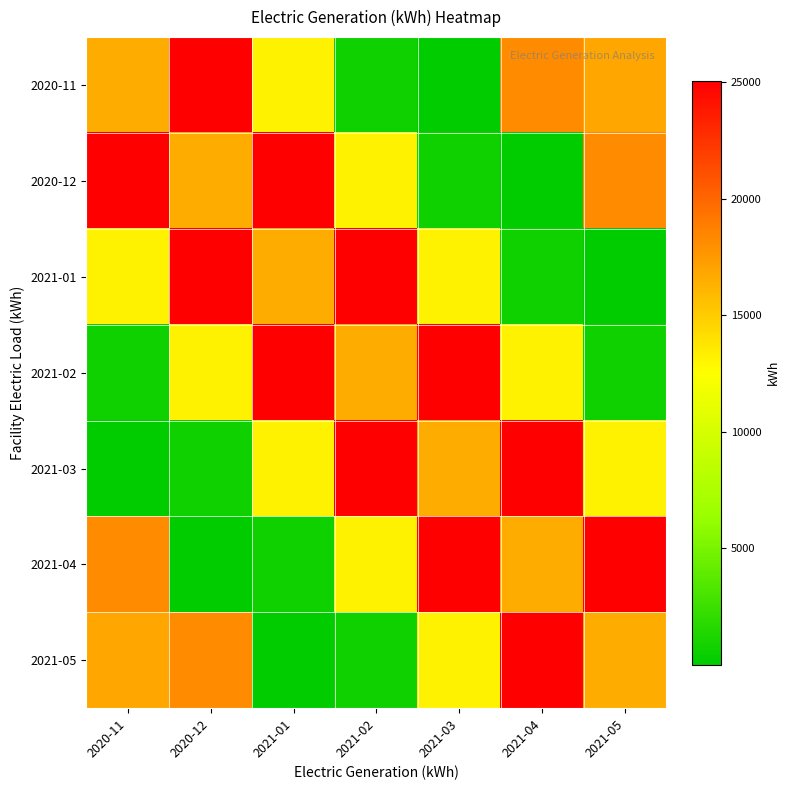

At which category is the sum across all series the highest?

2020-12